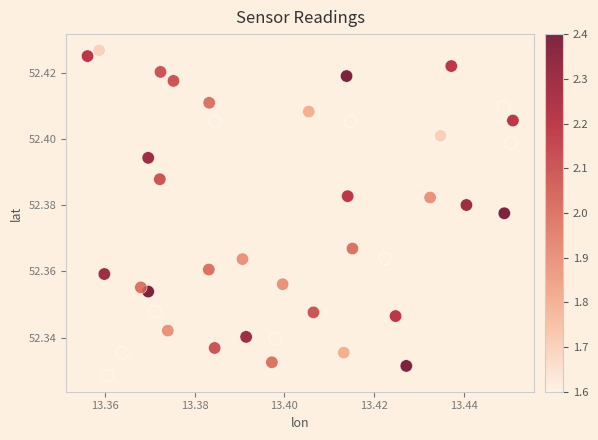

How many points are shown in the scatter plot?

40